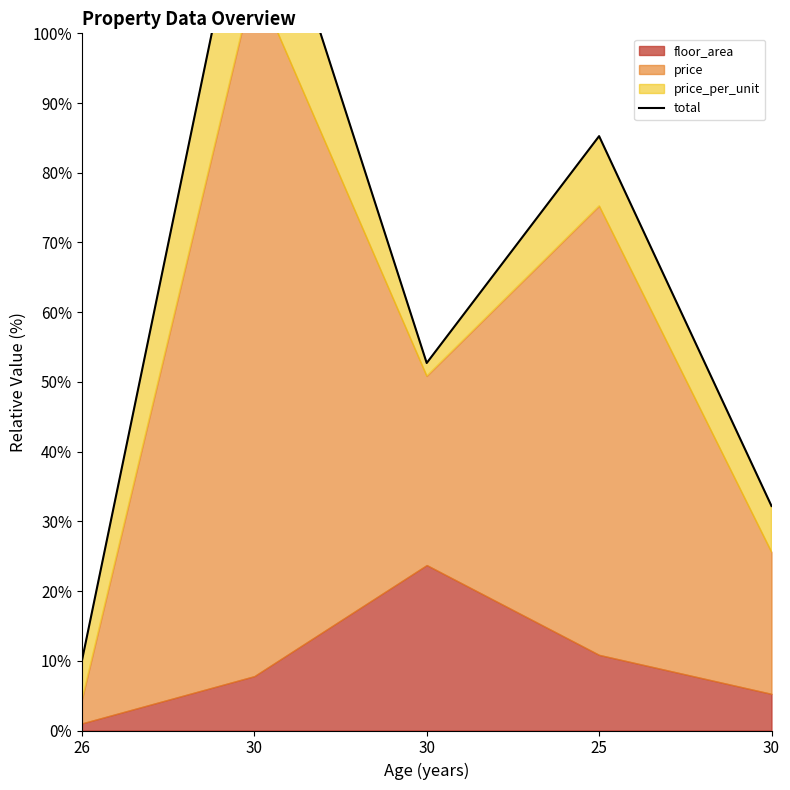

The value at 26 is 3.4. True or false?

False